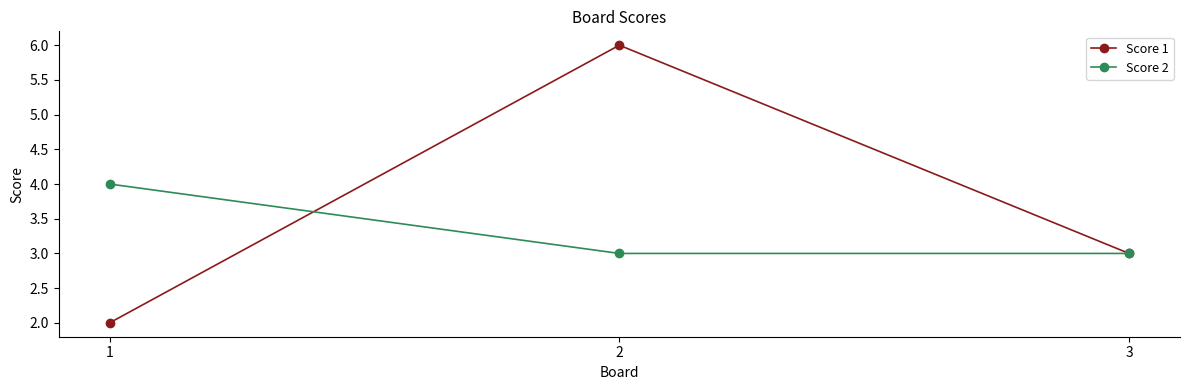

Rank the series by their maximum value, from highest to lowest.

Score 1, Score 2